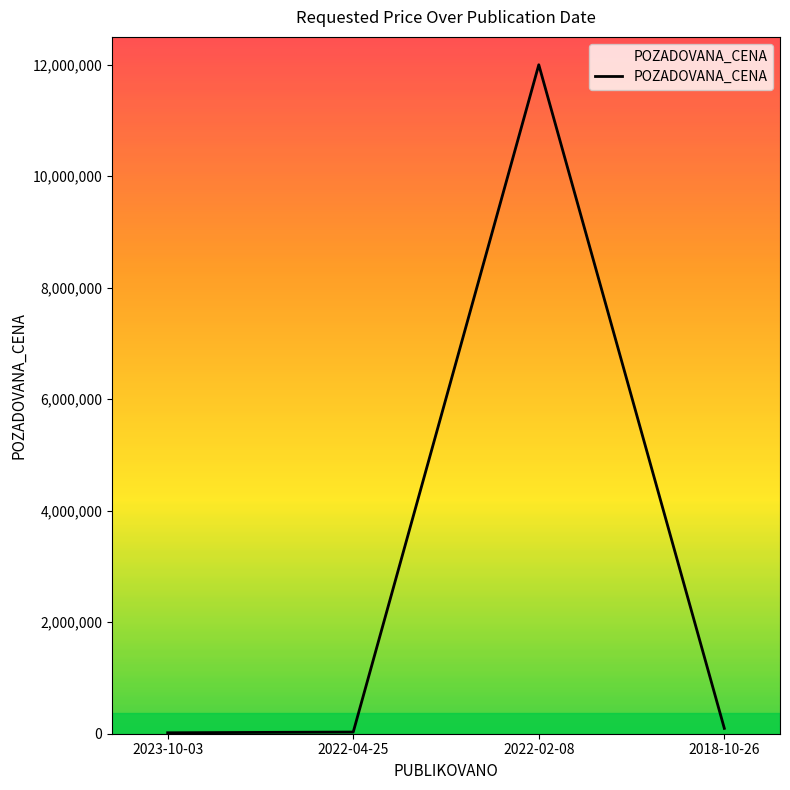

What position from the left is 2018-10-26?

4